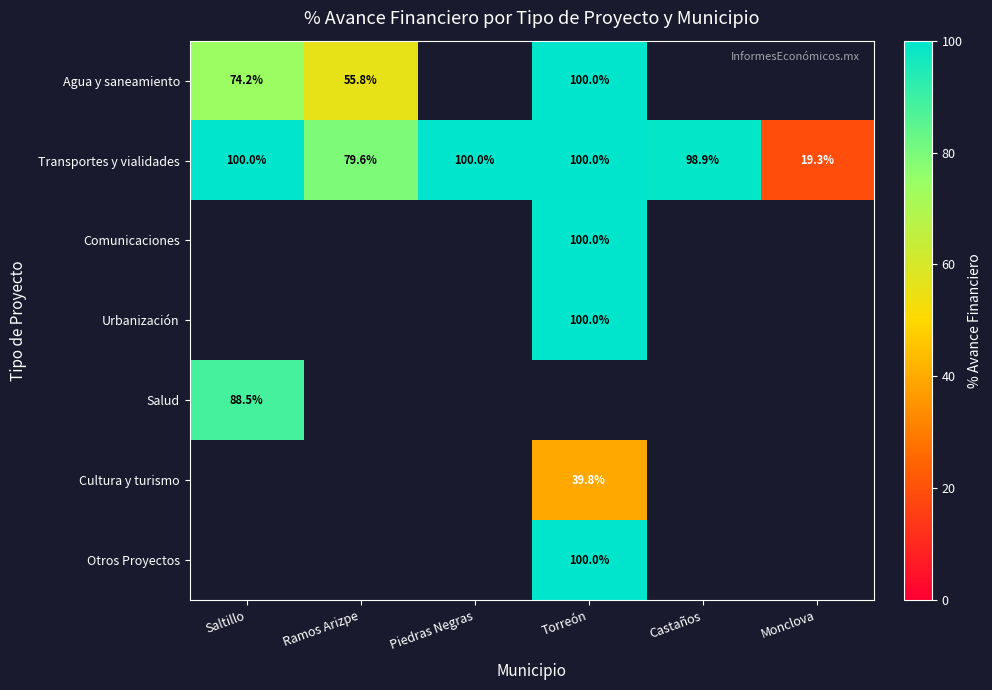

True or false: Transportes y vialidades has a value of 100.0 at Piedras Negras.

True